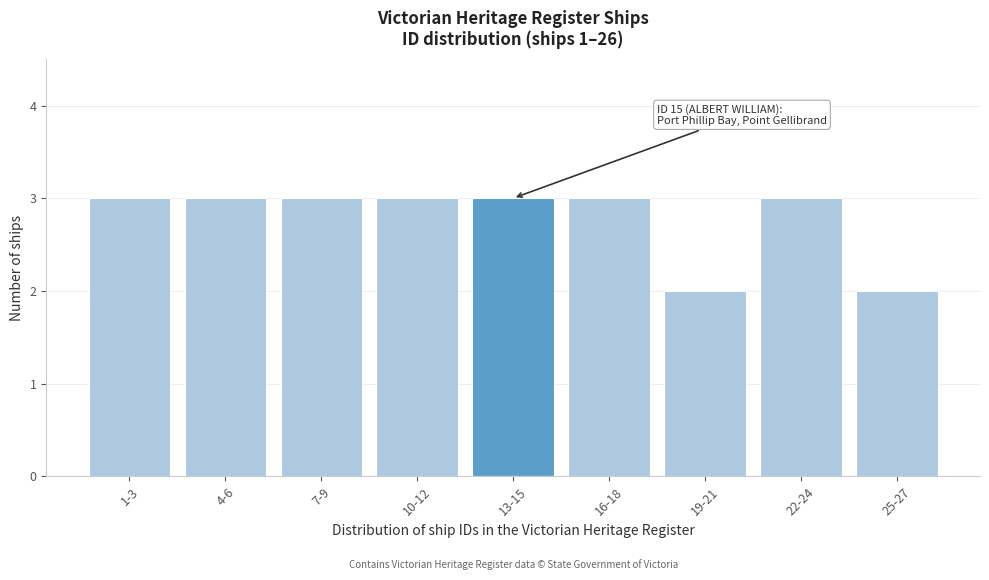

Reading left to right, what are all the values shown in this chart?

3	3	3	3	3	3	2	3	2